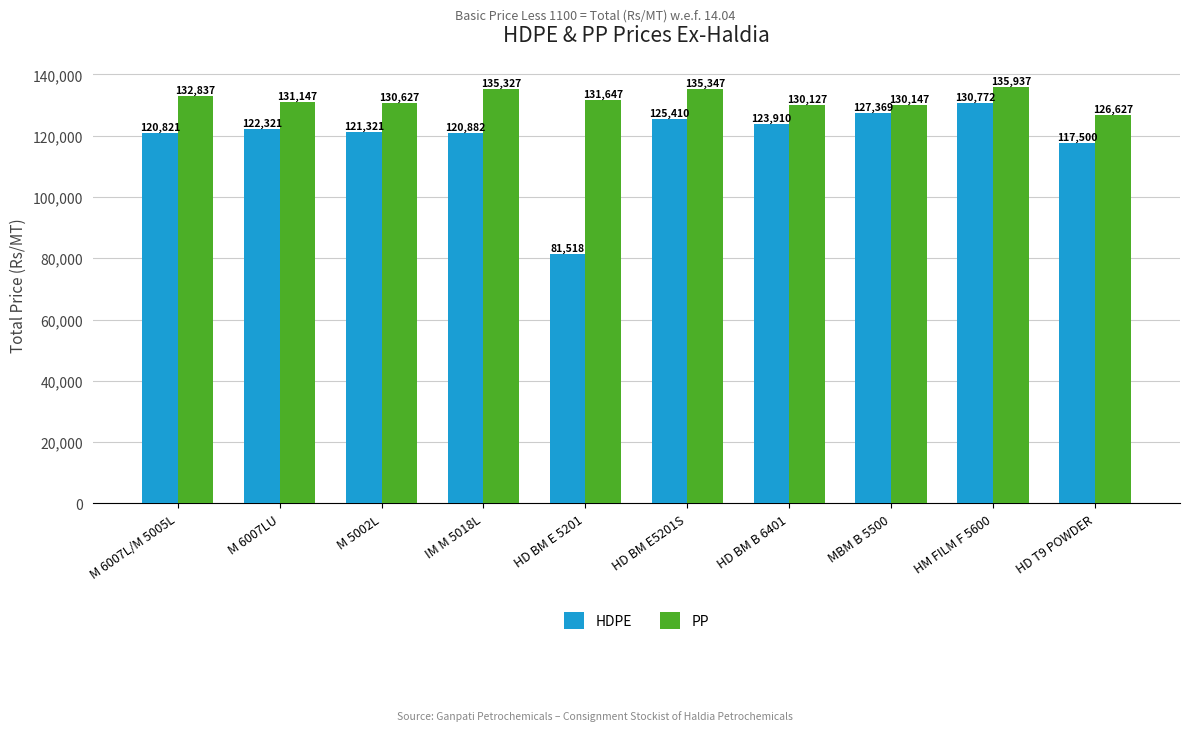

Where does the PP series first go above 131647?

M 6007L/M 5005L